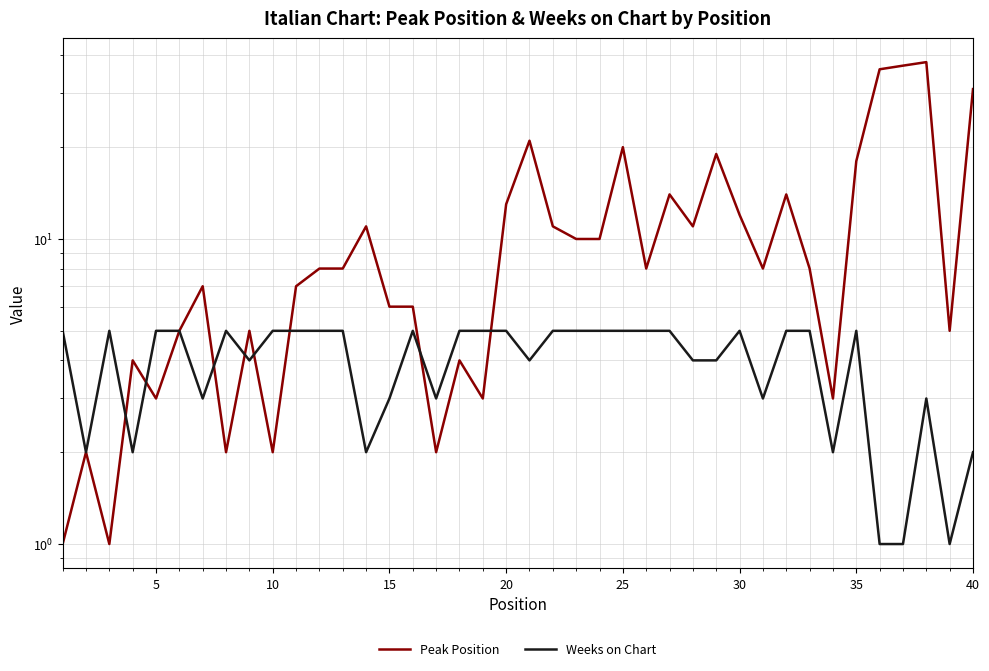

How many Weeks on Chart values are between 3 and 5?

32